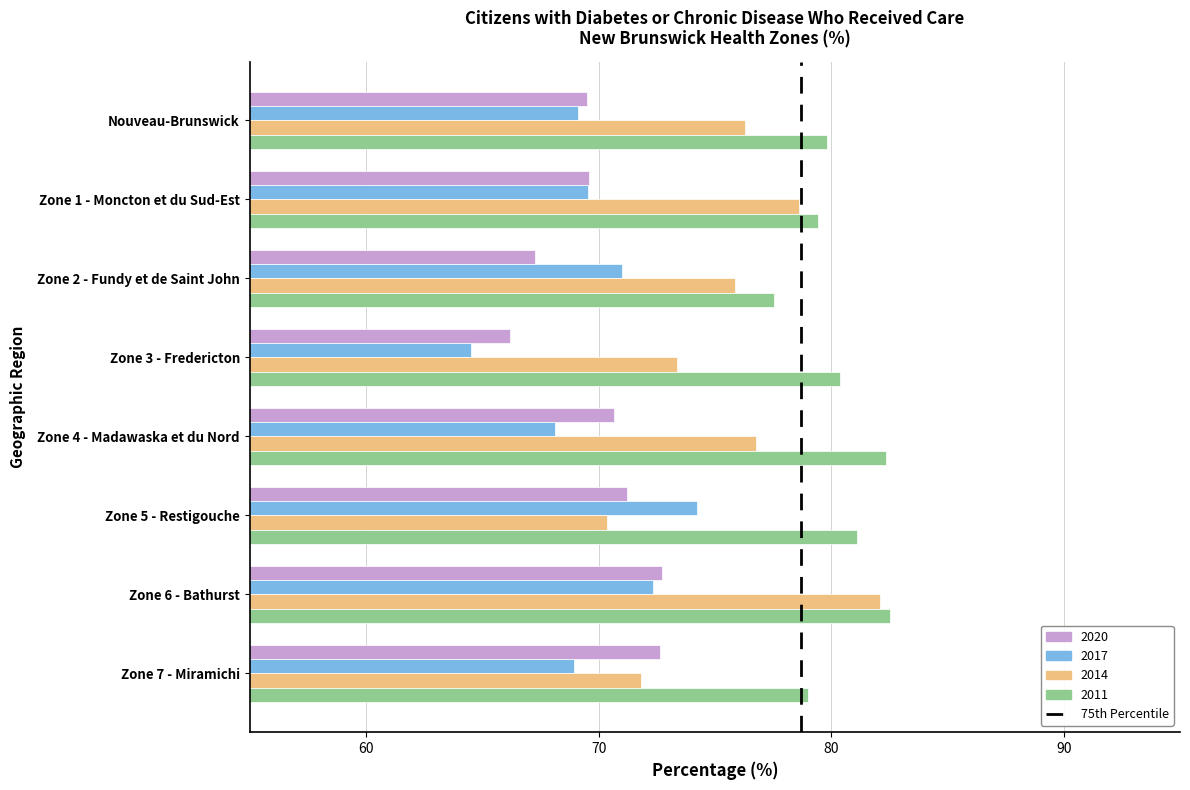

The value of 2017 at Zone 4 - Madawaska et du Nord is 20.9. True or false?

False